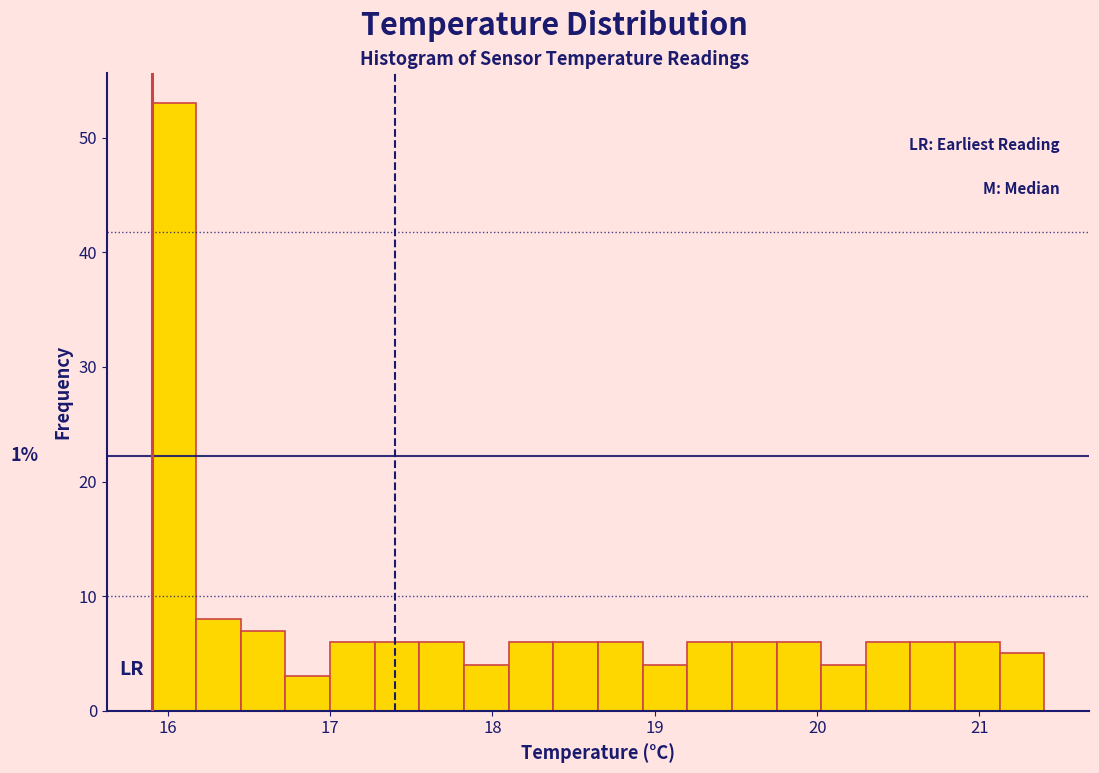

Around what value on the x-axis is the tallest bar? Give the approximate position of its centre, as read against the axis.

16.0